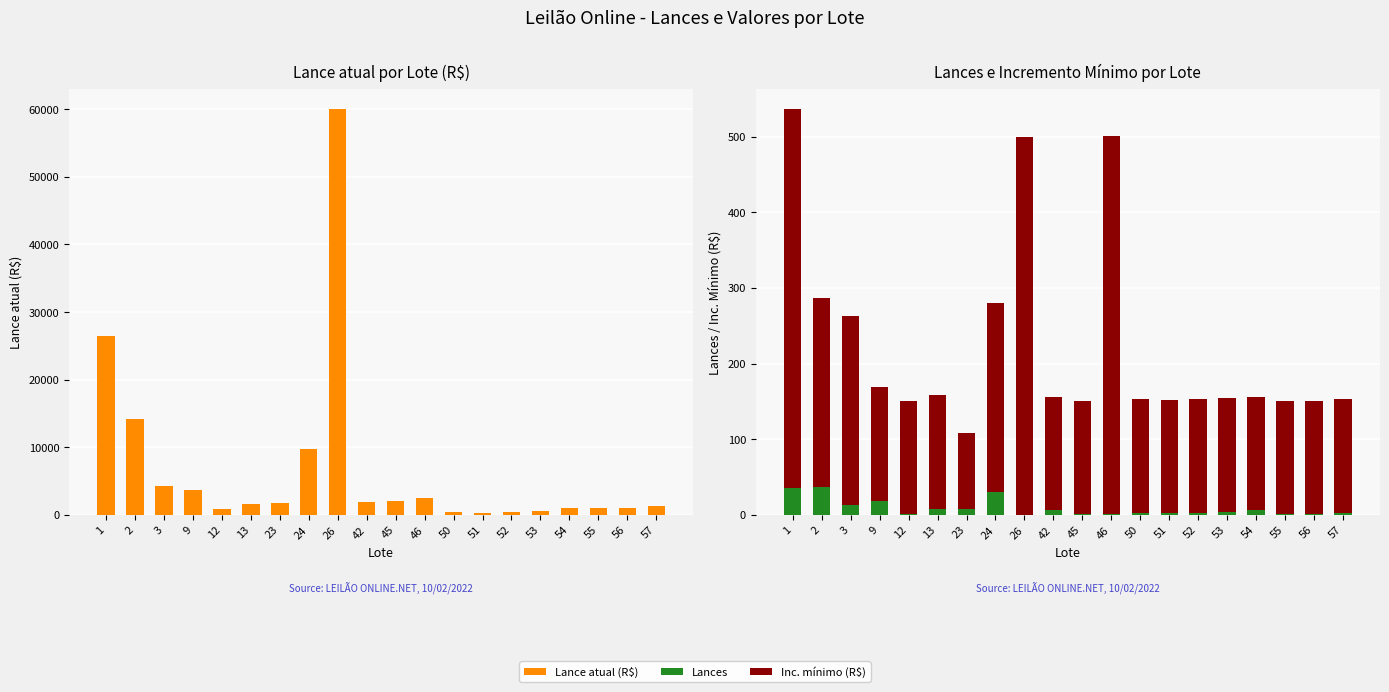

At which label is Lance atual (R$) closest to 30175?

1